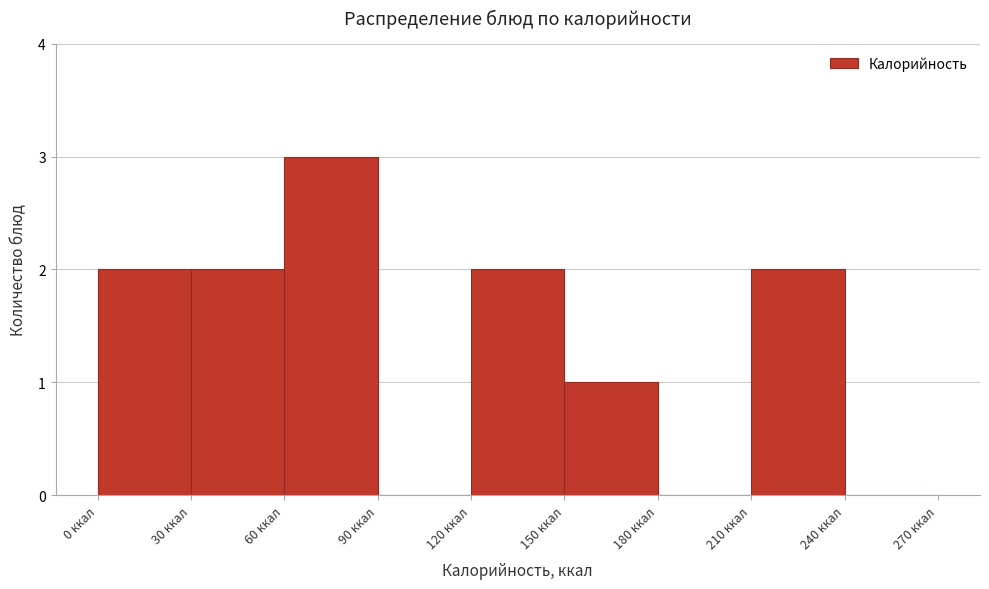

Over which range of the x-axis is the bar tallest?

60 to 90